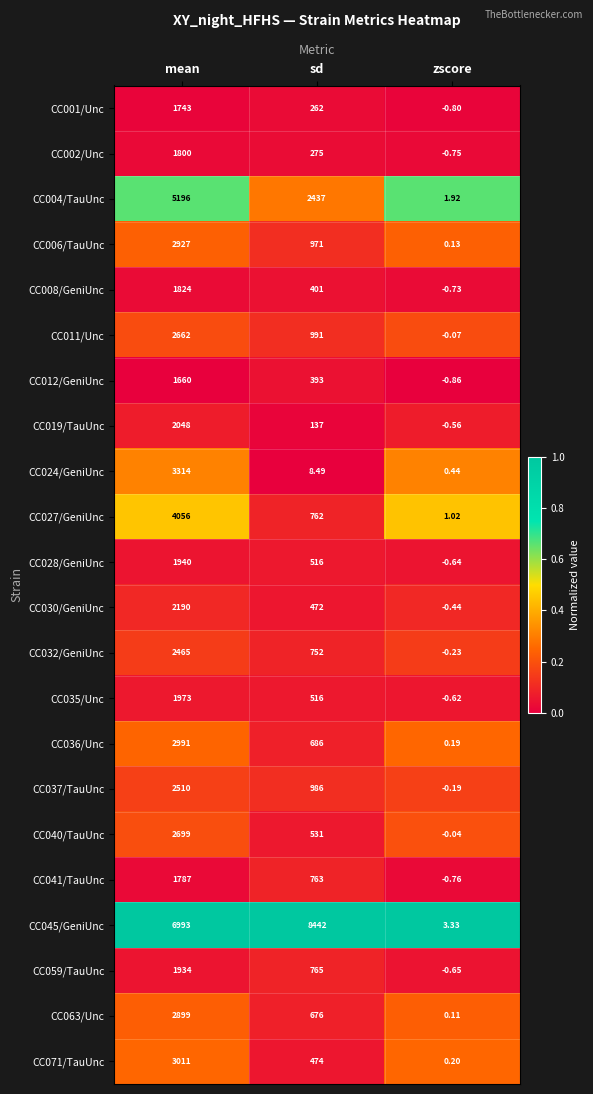

At which category does the chart reach its peak across all series?

sd